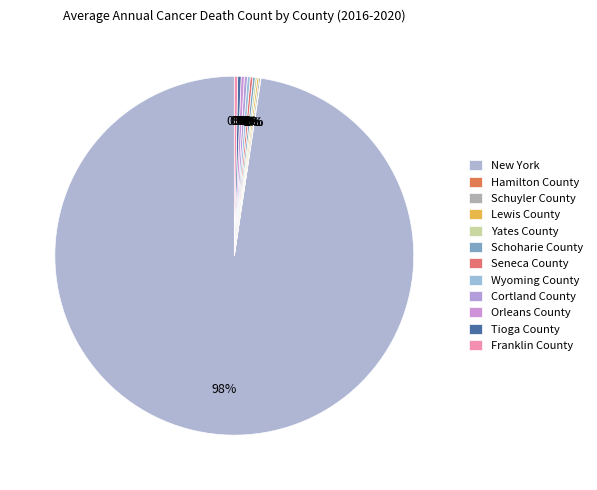

What is the largest slice in the pie chart?

New York